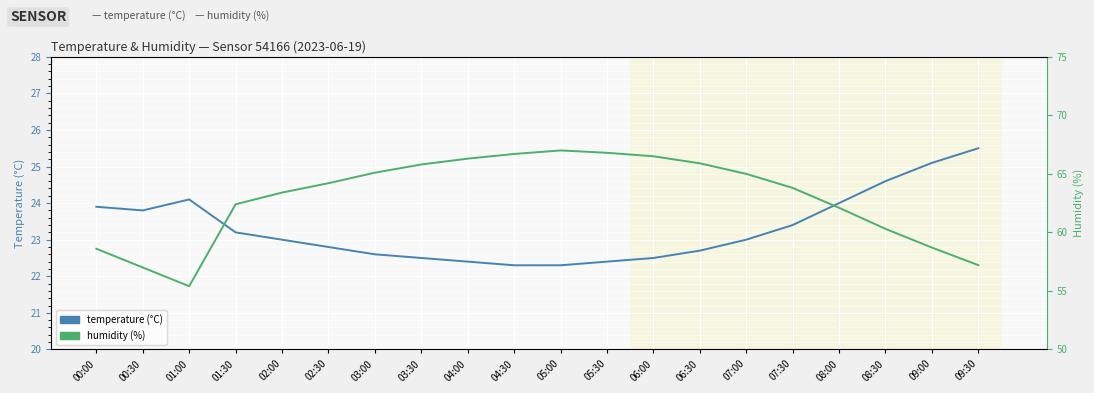

At which category is the sum across all series the highest?

05:00